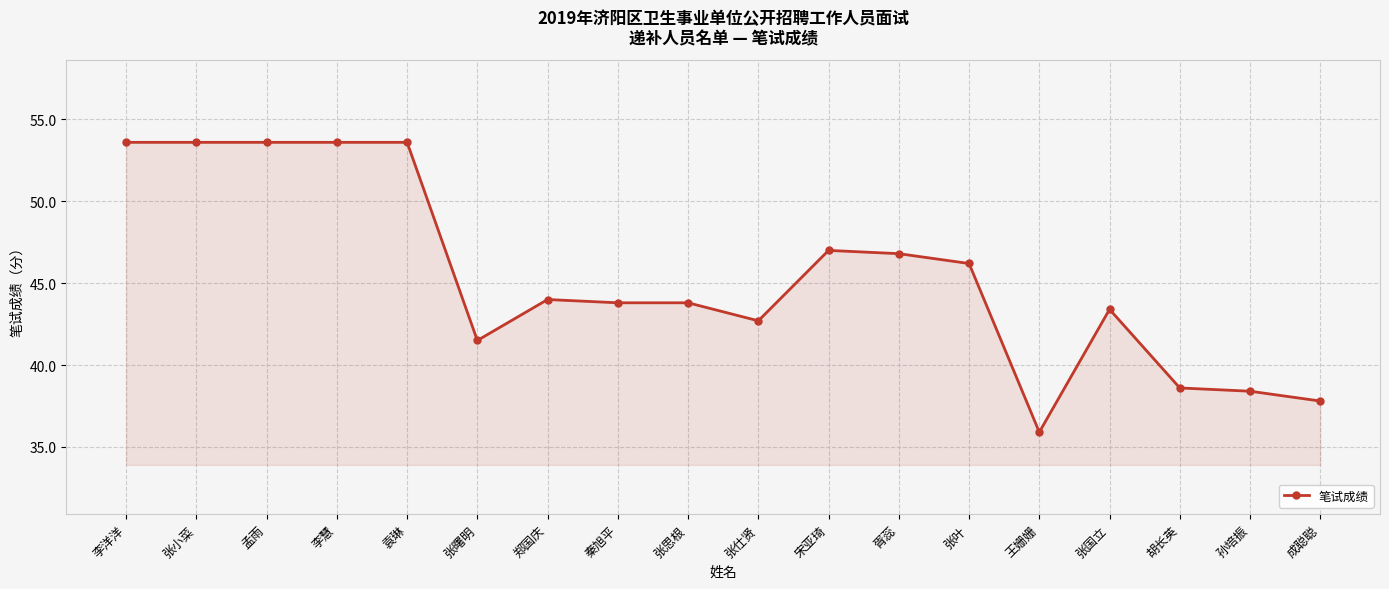

What is the change in value from 孟雨 to 胥蕊?

-6.8